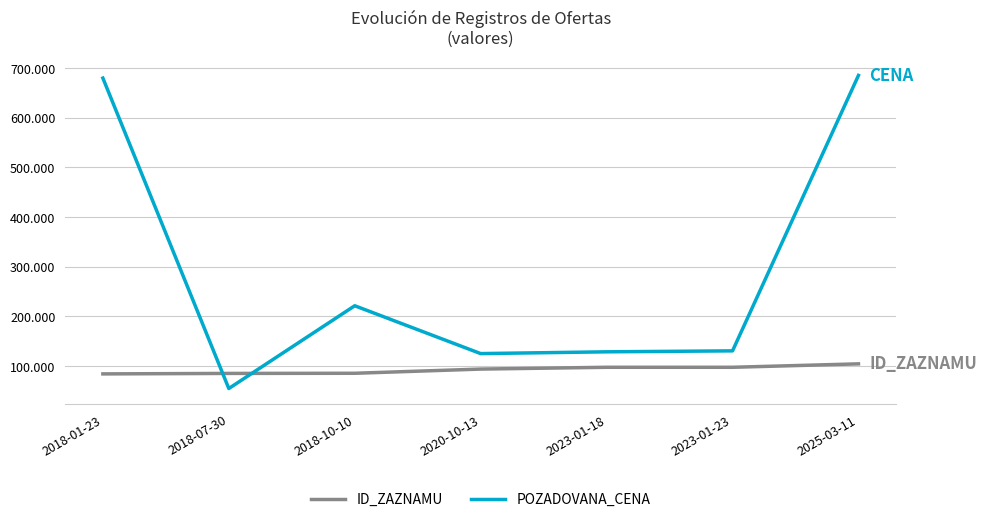

At 2020-10-13, list the series in order from largest to smallest.

POZADOVANA_CENA, ID_ZAZNAMU